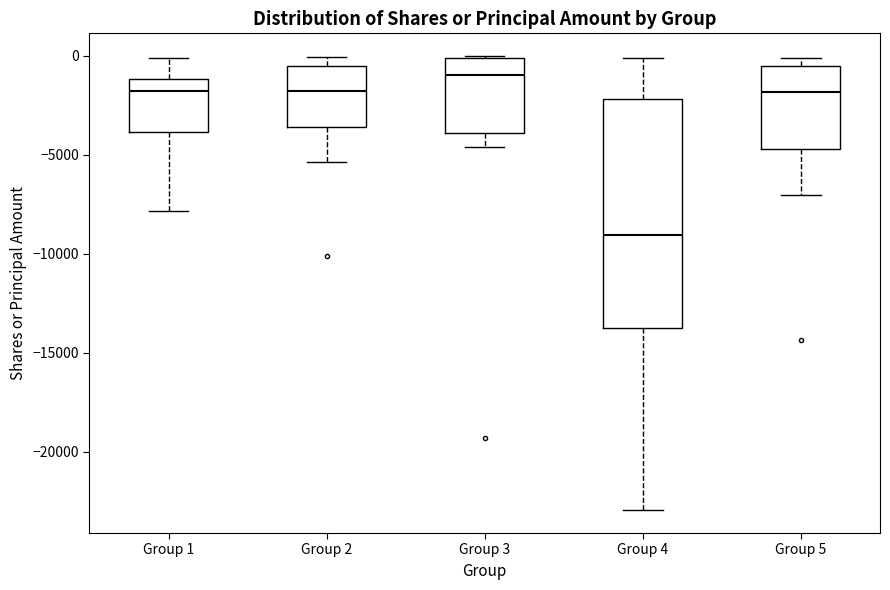

Which box is the tallest, from its lower edge to its upper edge?

Group 4